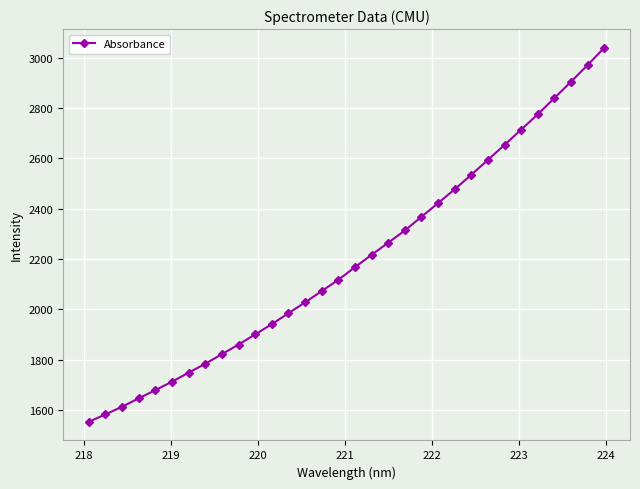

What is the minimum value shown in the chart?

1553.5